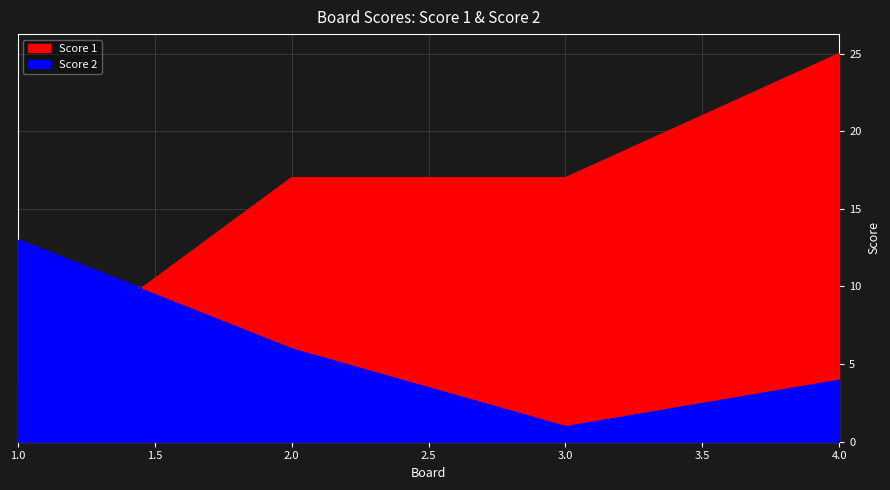

True or false: Score 1 has a value of 25 at 4.

True